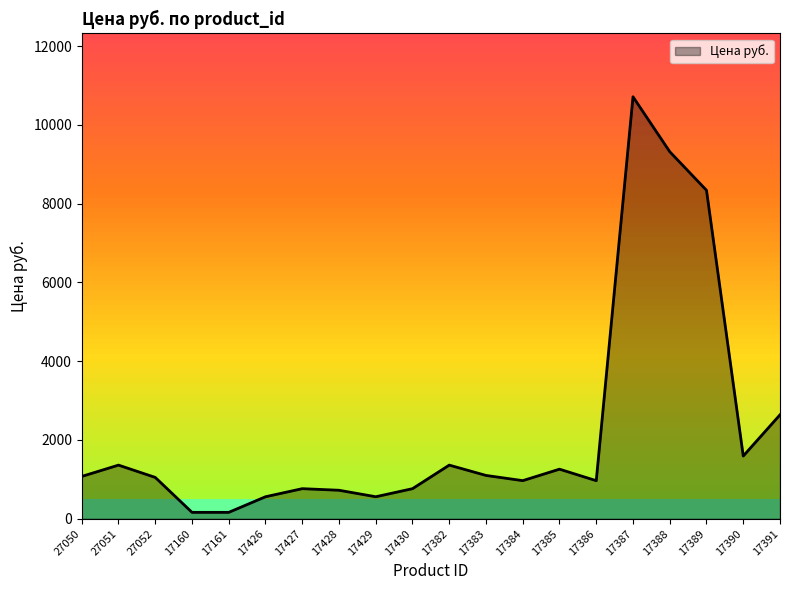

What is the greatest value displayed?

10711